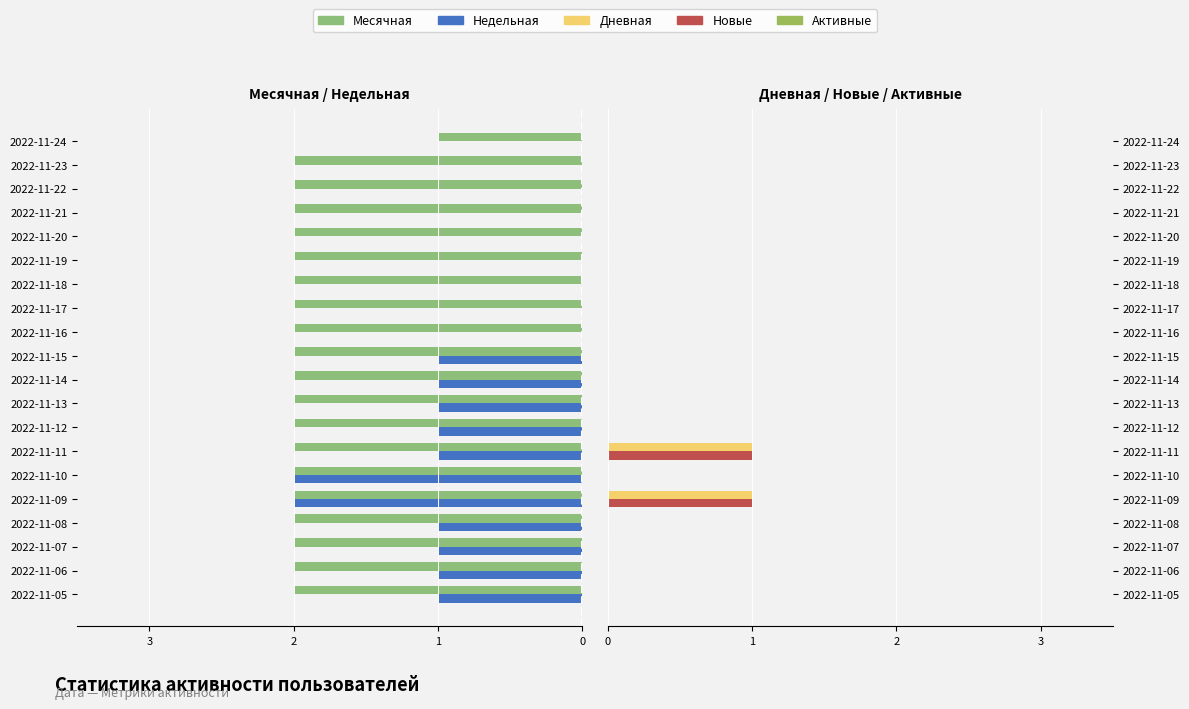

Between 2022-11-11 and 2022-11-05, which is larger?

2022-11-11